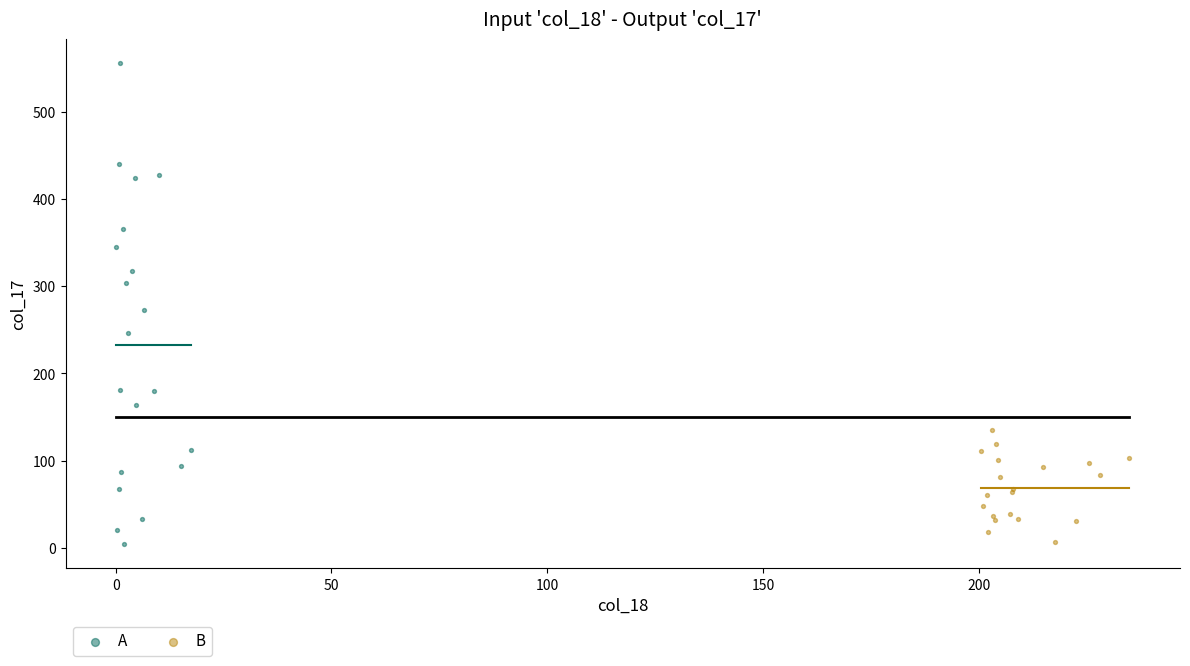

Which series has the largest Y range (max minus min)?

A